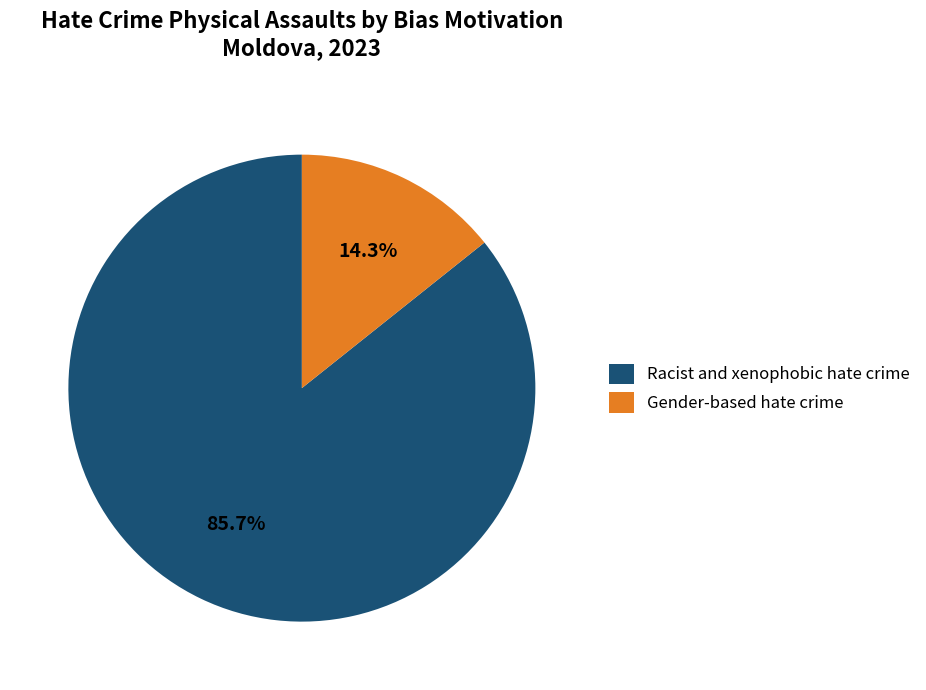

Approximately how many times larger is the value at Racist and xenophobic hate crime compared to Gender-based hate crime?

6.0